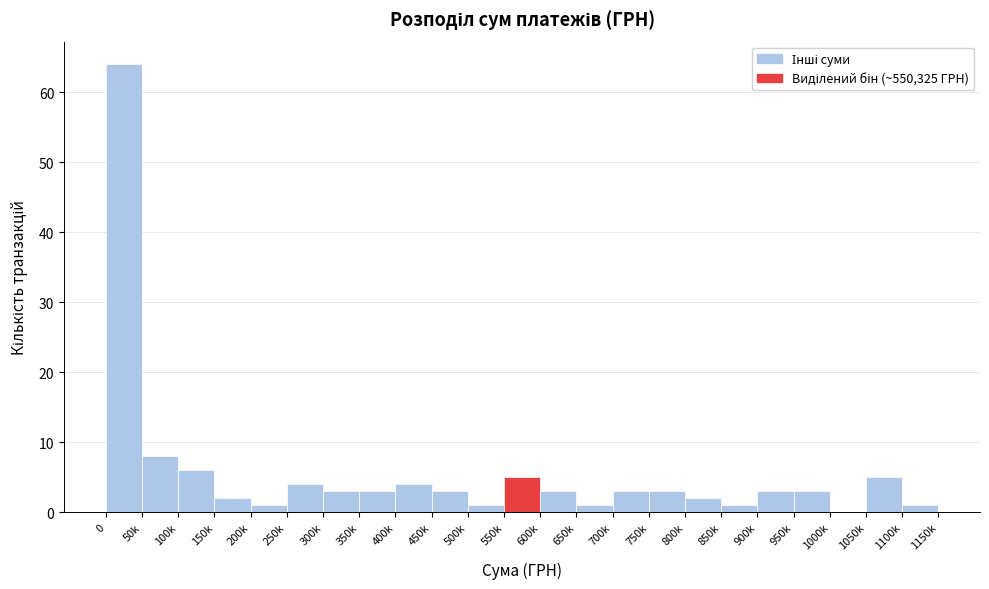

Reading left to right, list all the values displayed in this chart.

0=64	50k=8	100k=6	150k=2	200k=1	250k=4	300k=3	350k=3	400k=4	450k=3	500k=1	550k=5	600k=3	650k=1	700k=3	750k=3	800k=2	850k=1	900k=3	950k=3	1000k=0	1050k=5	1100k=1